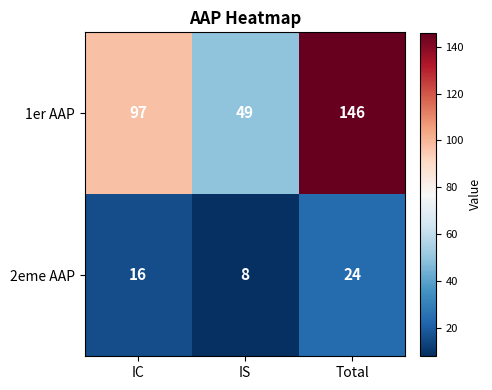

Which category has the lowest value across all series?

IS